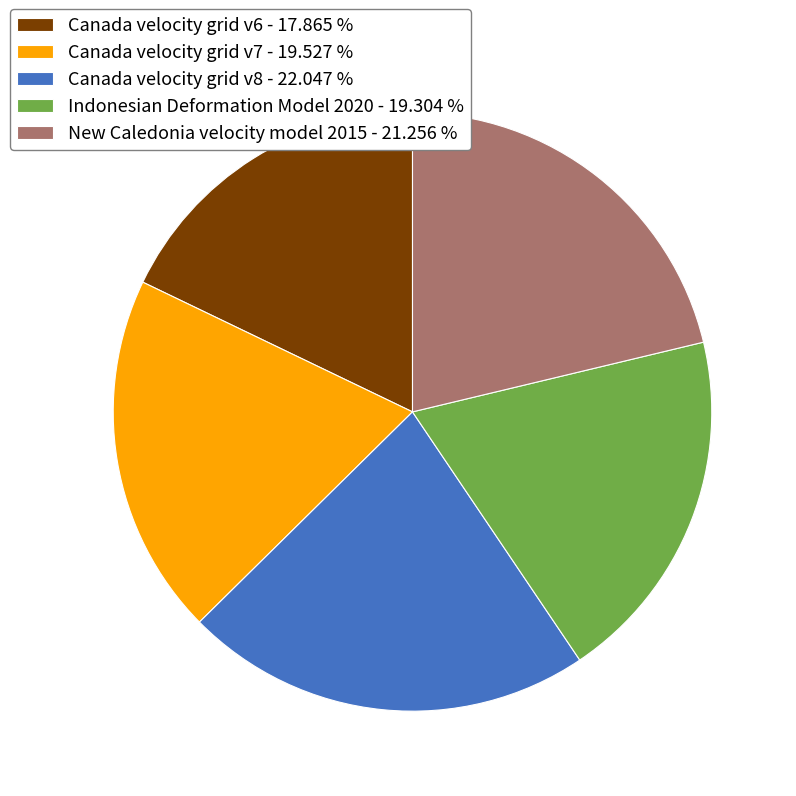

Is the sum of Canada velocity grid v7 - 19.527 % and Canada velocity grid v6 - 17.865 % greater than half?

No